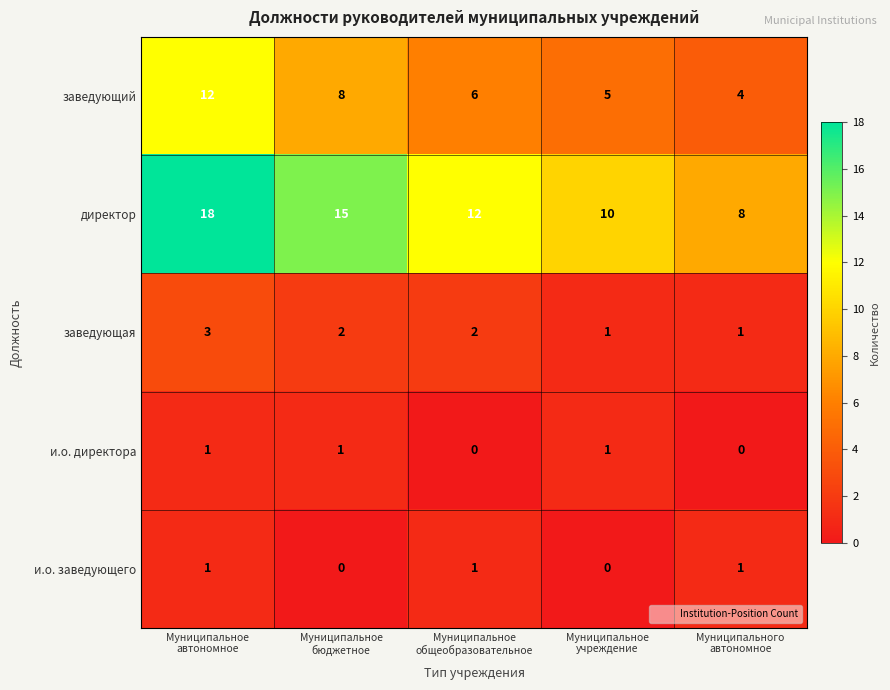

How many заведующий values are between 5 and 8?

3